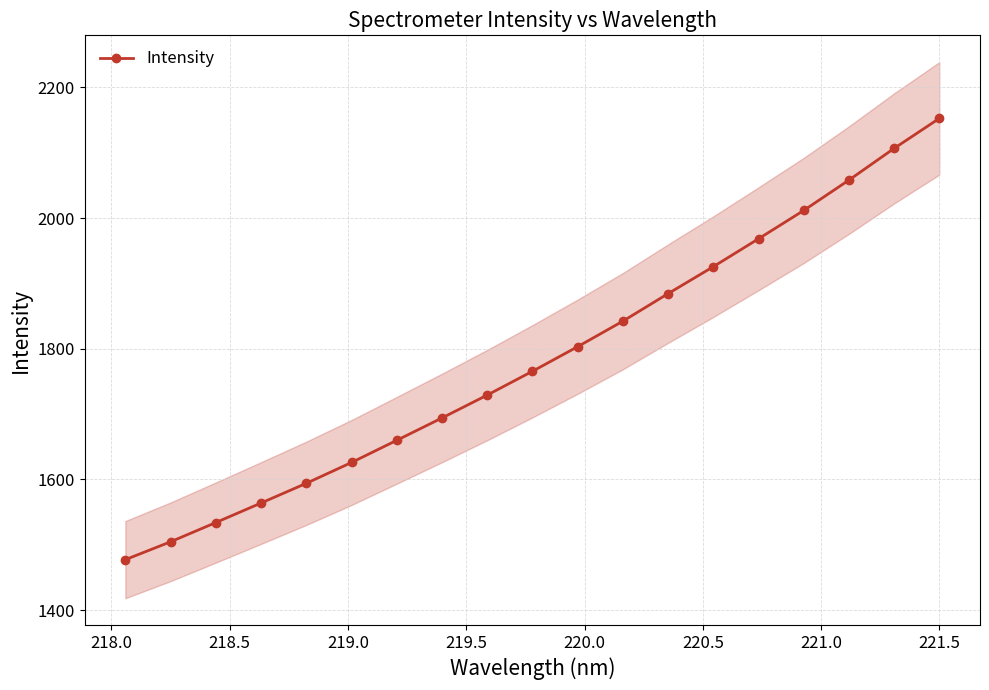

What is the value of the 4th point from the left?

1563.9